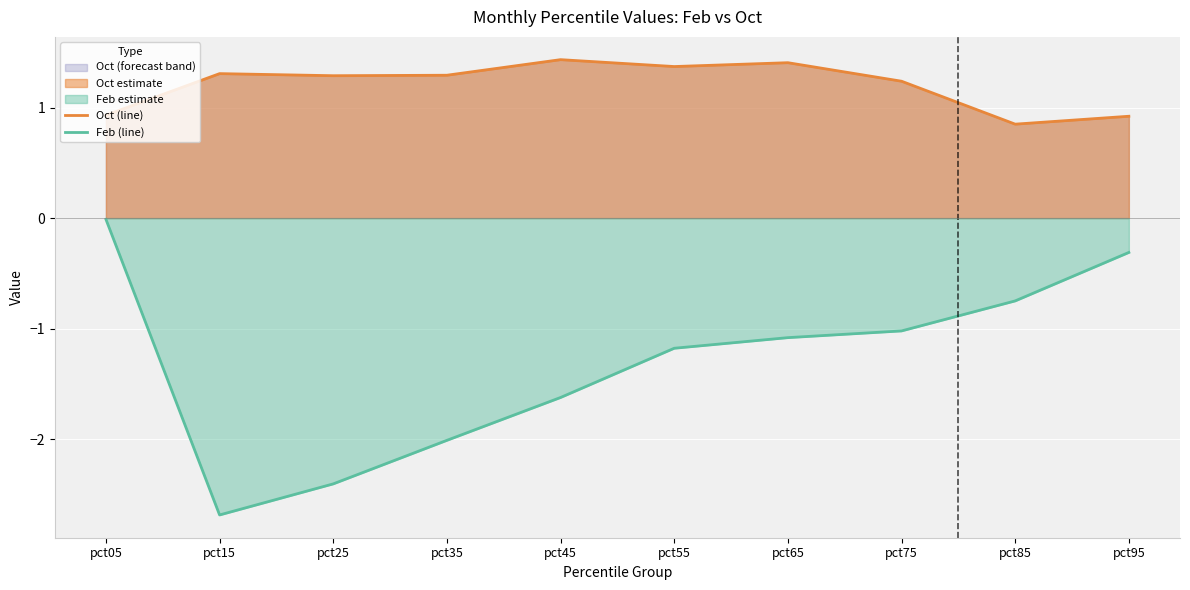

Reading left to right, transcribe all the data shown in this chart.

Oct (line): 0.9	1.3	1.3	1.3	1.4	1.4	1.4	1.2	0.8	0.9
Feb (line): -0.0	-2.7	-2.4	-2.0	-1.6	-1.2	-1.1	-1.0	-0.7	-0.3